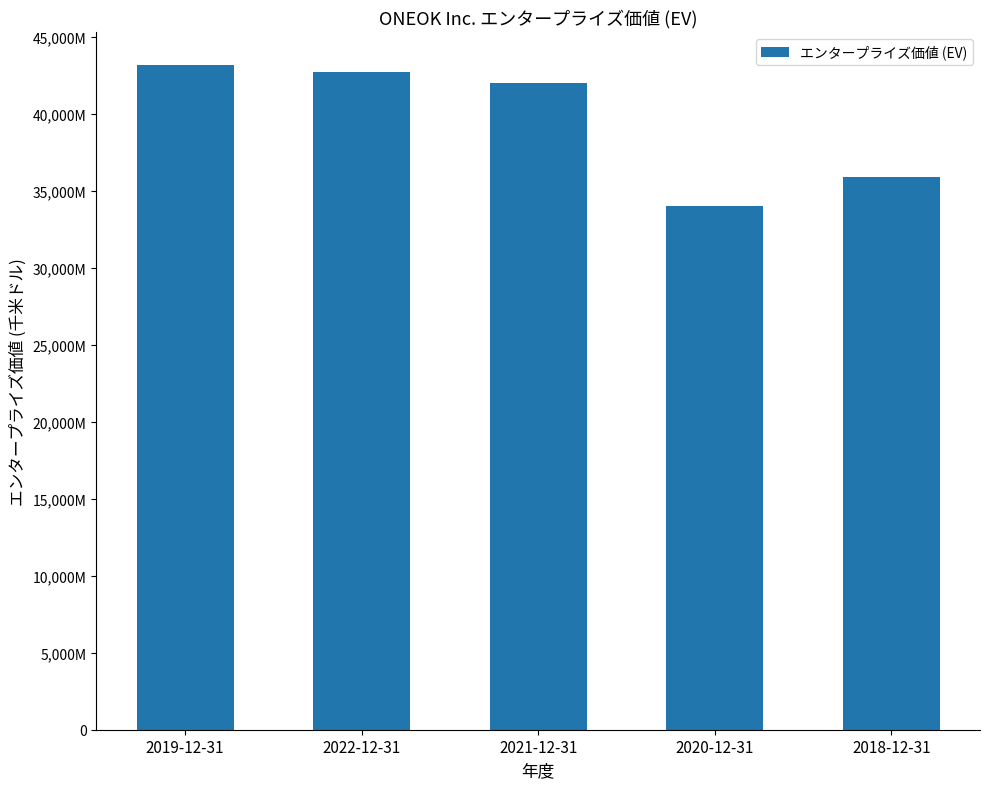

Are the bars horizontal?

No